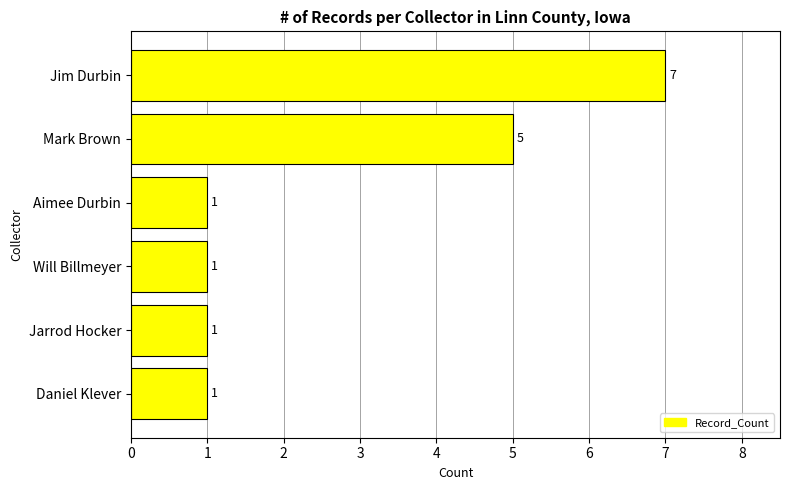

At which label is the value closest to 4?

Mark Brown